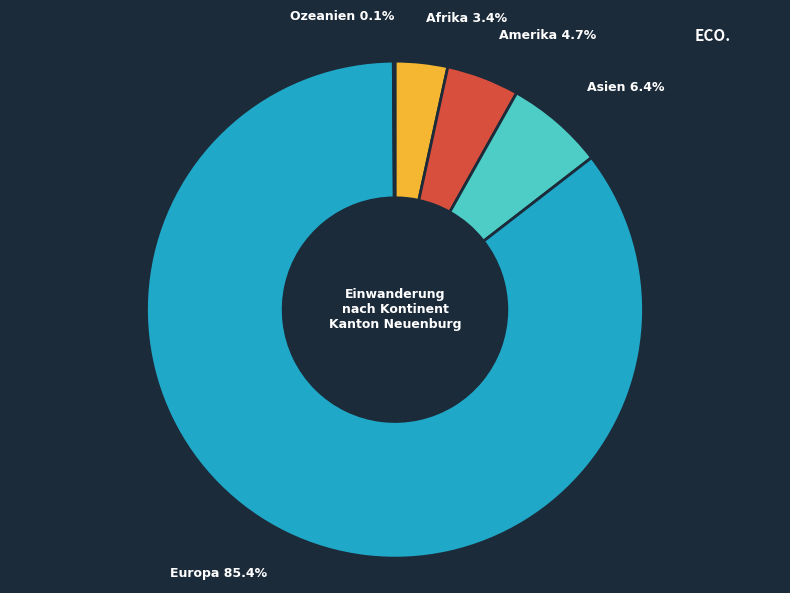

Is there any slice that represents more than half of the pie?

Yes